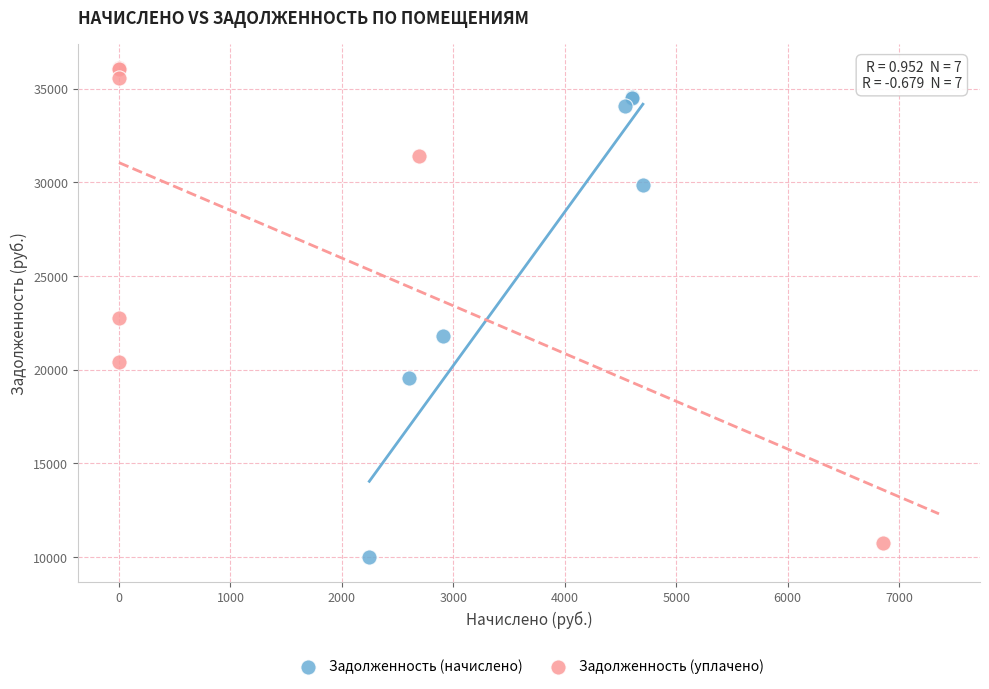

Which series reaches the maximum Y coordinate?

Задолженность (уплачено)